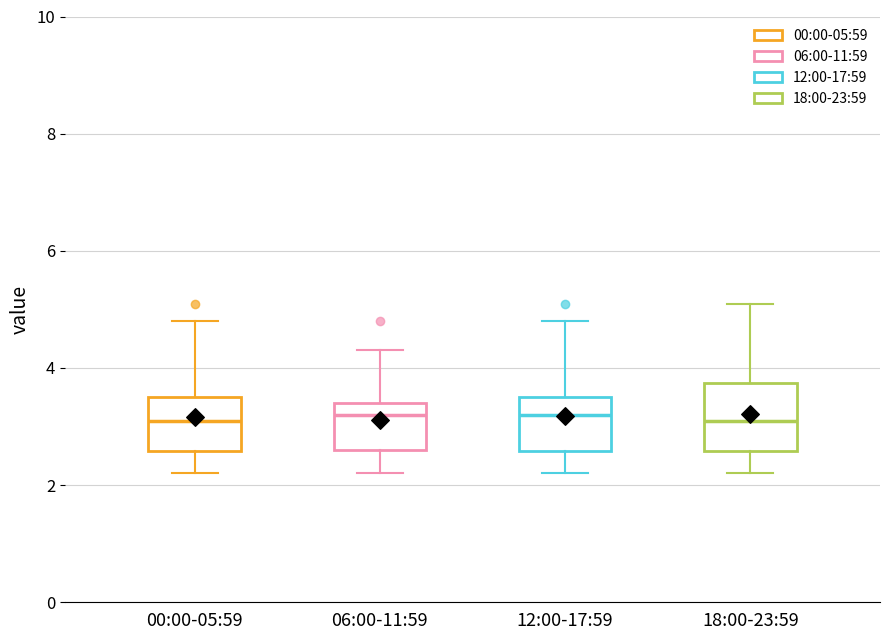

Where is the upper edge of the box for 06:00-11:59 on the y-axis? The values are not printed on the chart, so give them approximately, as read against the axis.

3.4